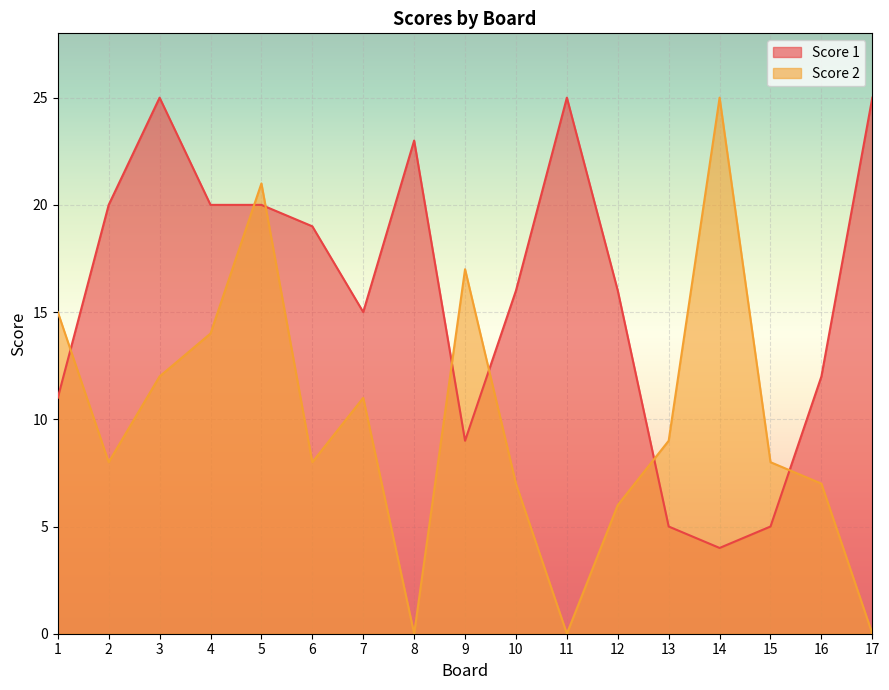

At which category does Score 1 reach its first local peak?

3